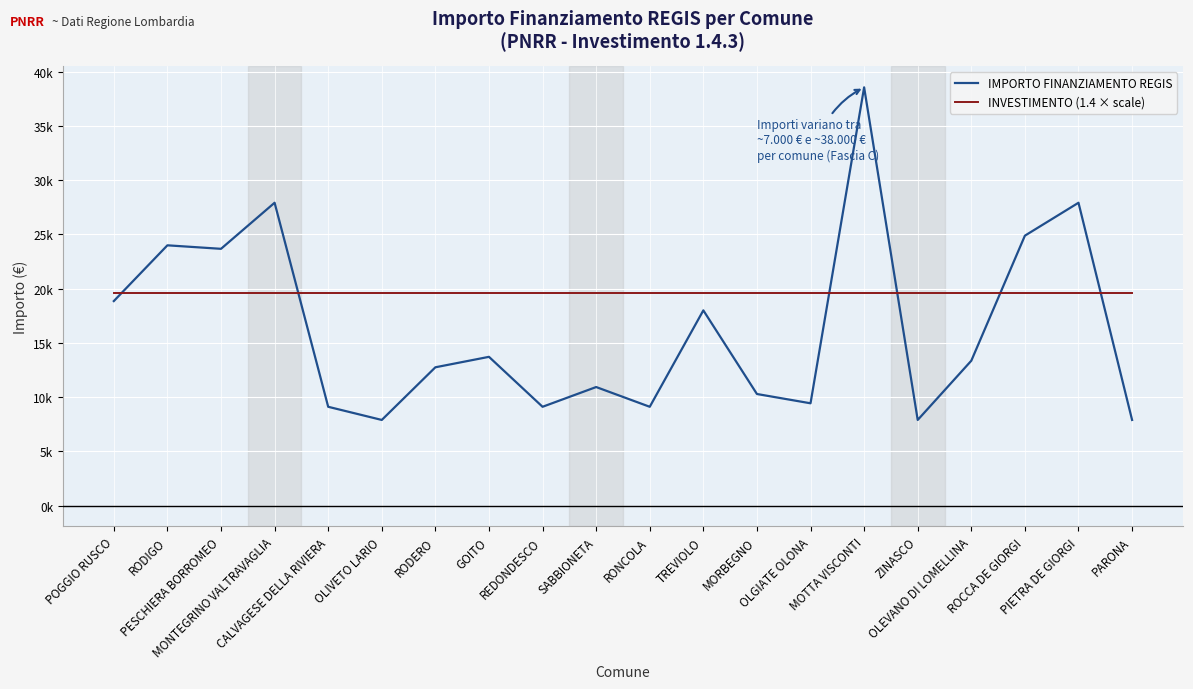

True or false: IMPORTO FINANZIAMENTO REGIS has a value of 8684 at RODERO.

False